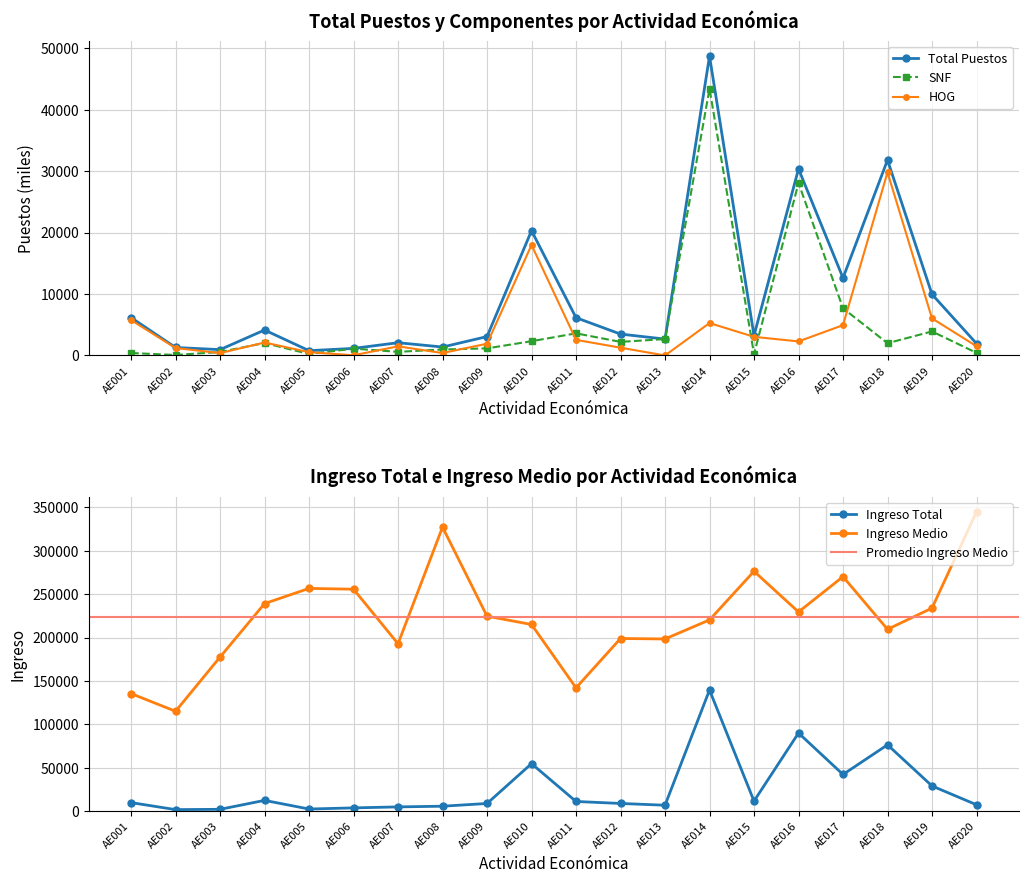

The value of HOG at AE003 is 386.0. True or false?

True